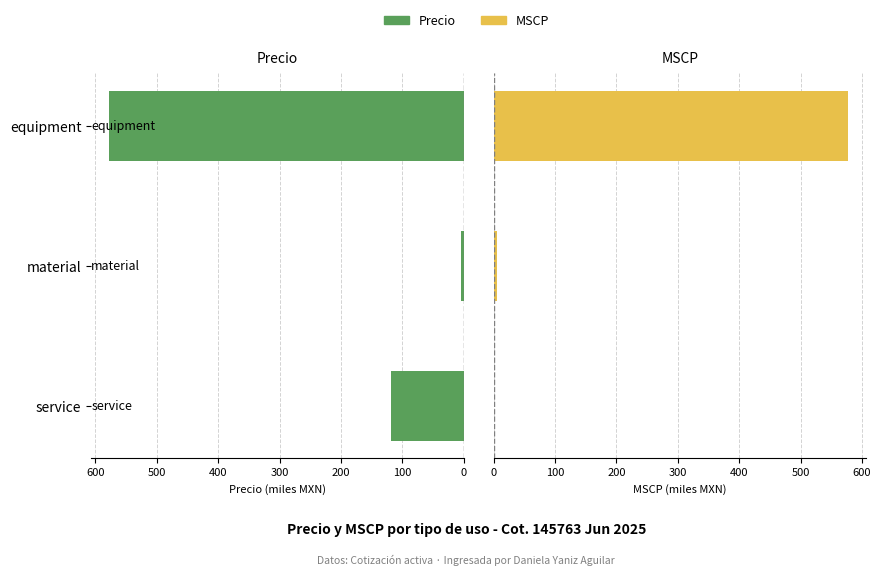

Which series changed the most between material and equipment?

MSCP